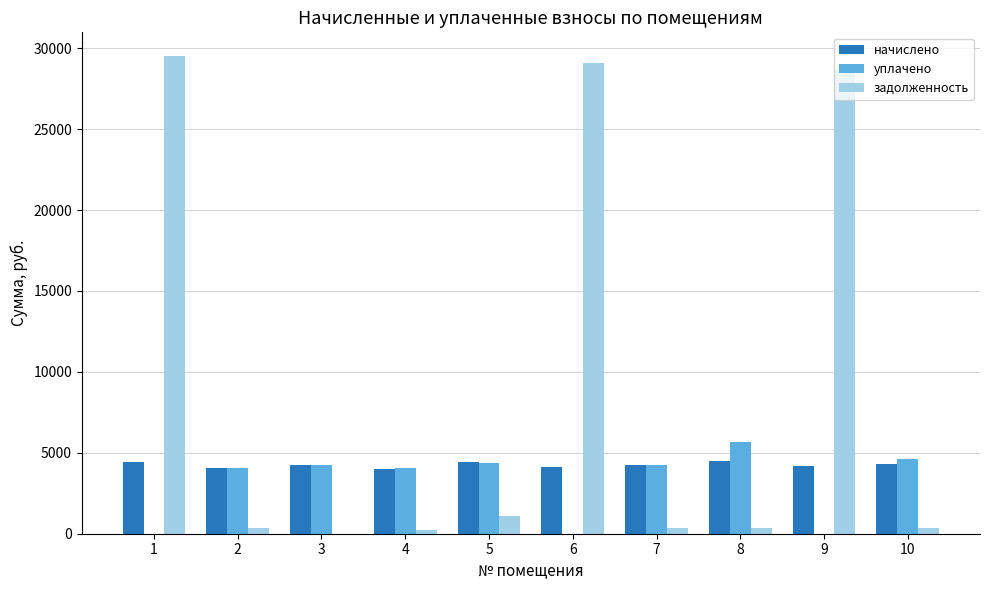

What is the highest value of the задолженность series?

29503.6